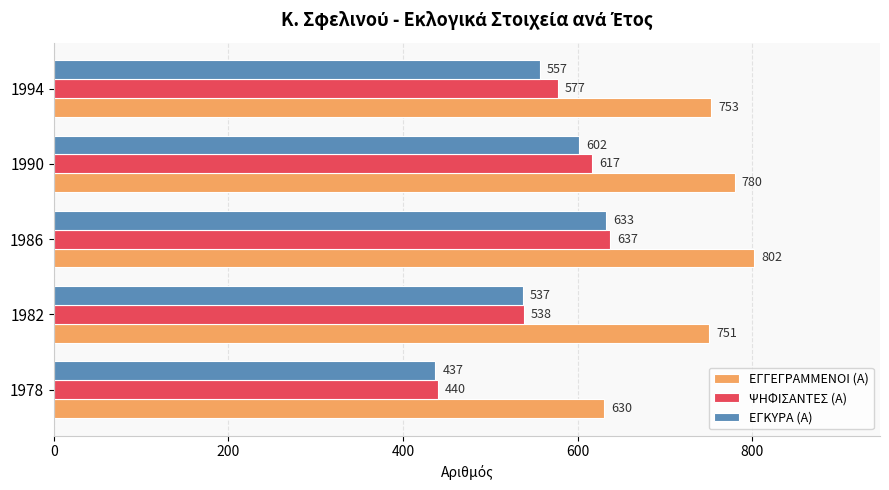

How many values in the ΕΓΚΥΡΑ (Α) series are below 557?

2